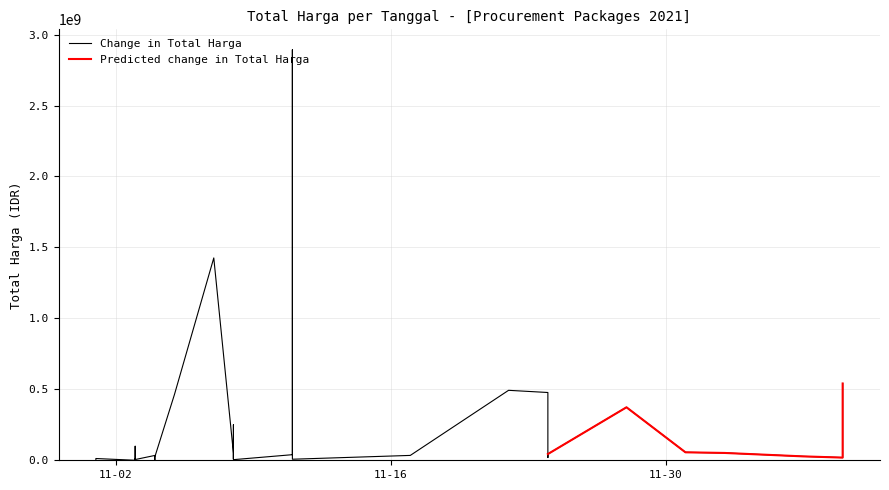

Is it true that Total Harga equals 723278209 at 2021-11-05?

False